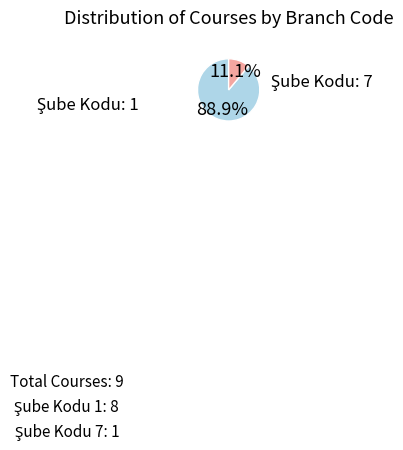

Does any single category account for the majority?

Yes